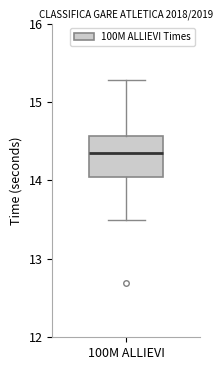

Read this box plot against the y-axis: the position of the median line, the range covered by the box, and the ends of both whiskers. The values are not printed on the chart, so give them approximately, as read against the axis.

median 14.4, box 14.0 to 14.6, whiskers 13.5 to 15.3